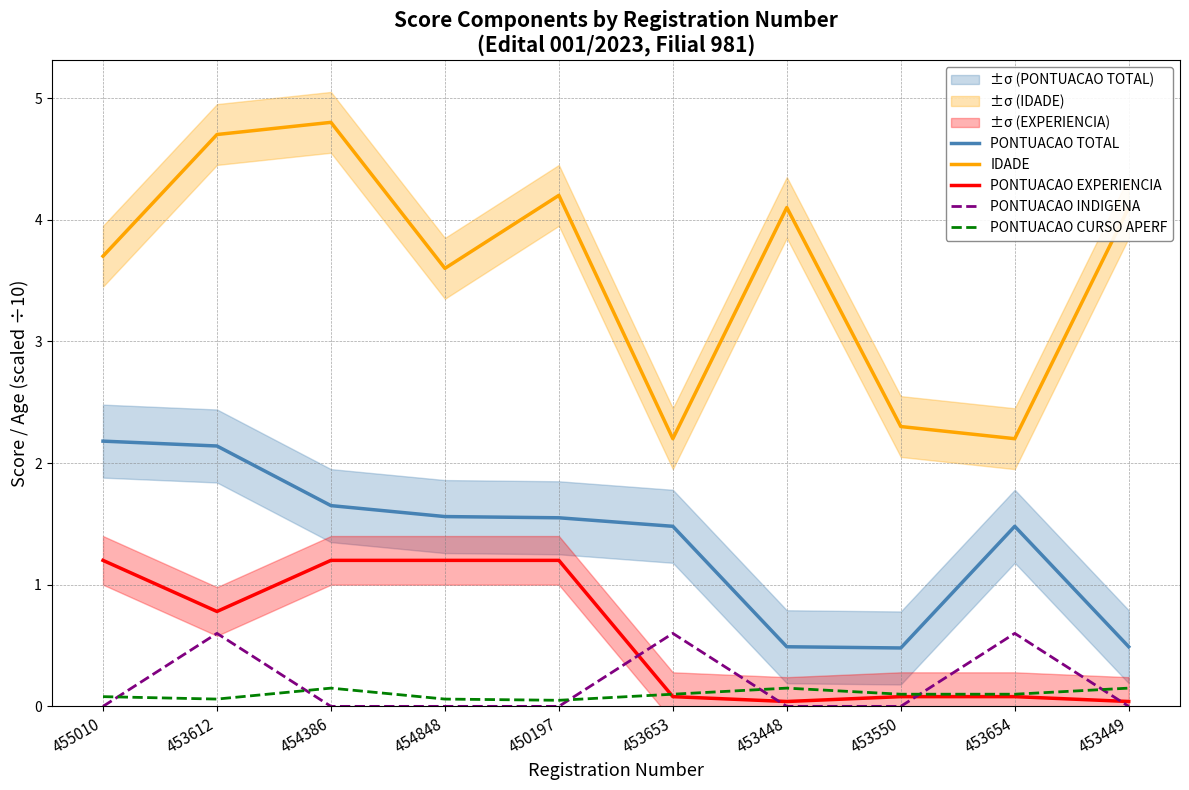

Reading left to right, list all the values displayed in this chart.

PONTUACAO TOTAL: 2.2	2.1	1.6	1.6	1.6	1.5	0.5	0.5	1.5	0.5
IDADE: 3.7	4.7	4.8	3.6	4.2	2.2	4.1	2.3	2.2	4.1
PONTUACAO EXPERIENCIA: 1.2	0.8	1.2	1.2	1.2	0.1	0.0	0.1	0.1	0.0
PONTUACAO INDIGENA: 0.0	0.6	0.0	0.0	0.0	0.6	0.0	0.0	0.6	0.0
PONTUACAO CURSO APERF: 0.1	0.1	0.1	0.1	0.1	0.1	0.1	0.1	0.1	0.1